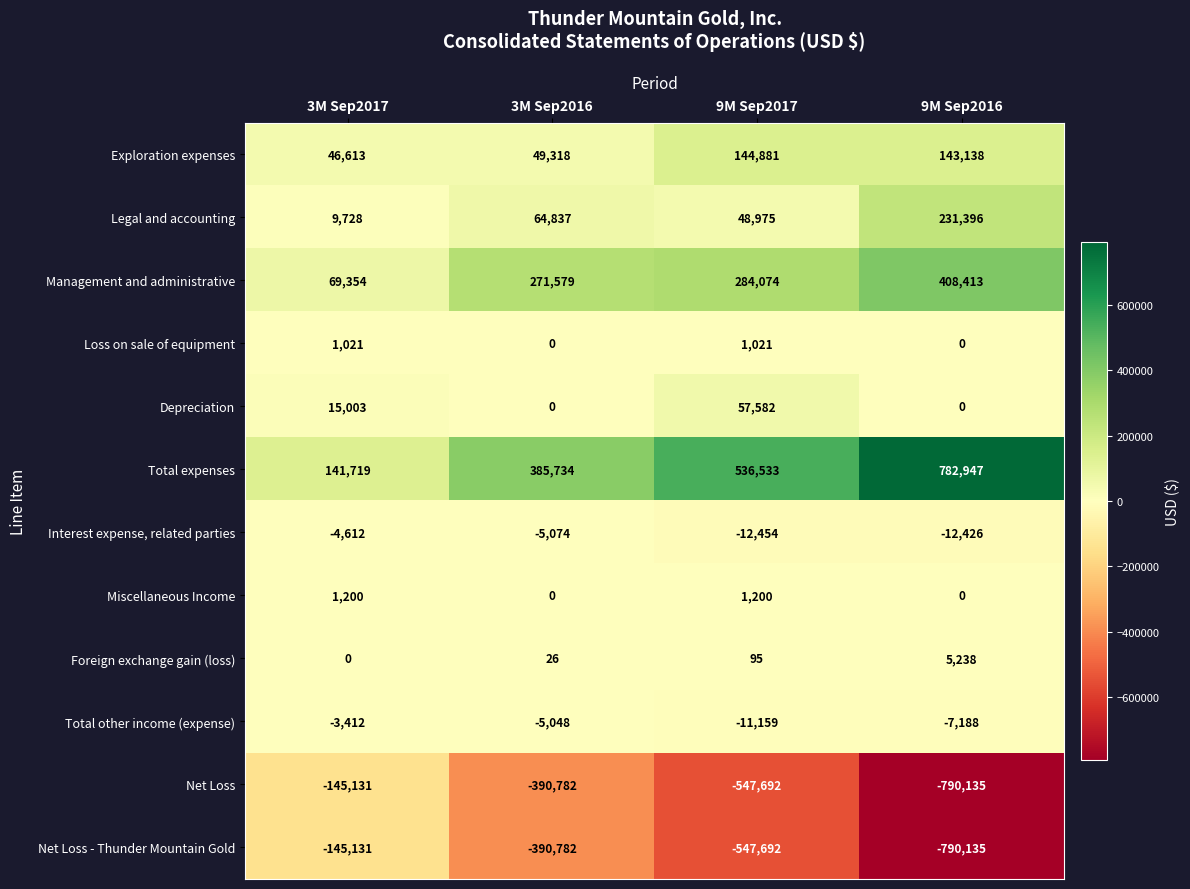

What is the spread (max minus min) of values at 3M Sep2017?

286850